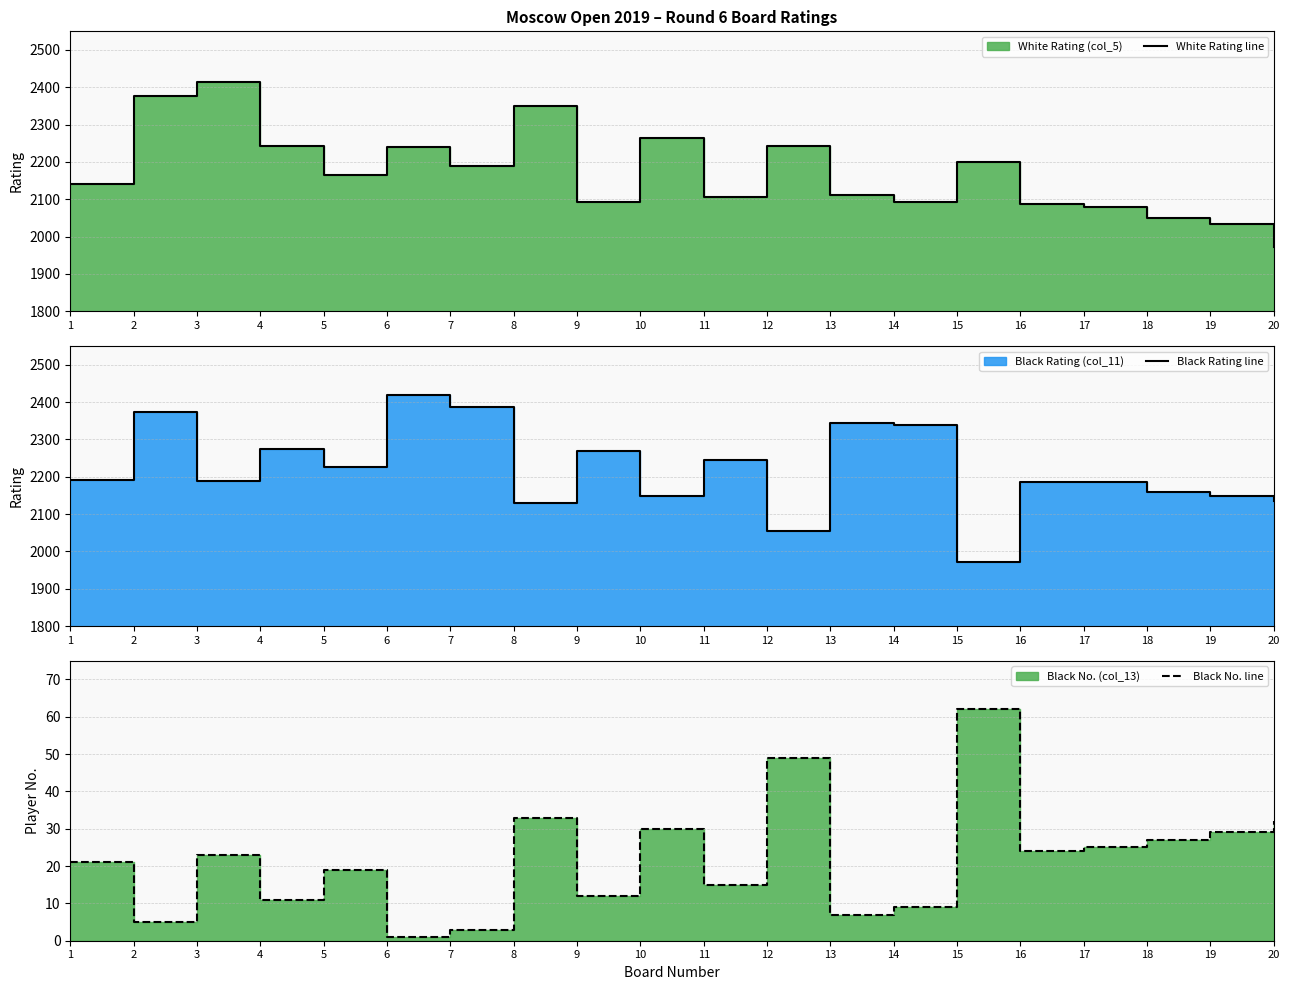

List the labels in order of Black Rating line value, smallest first.

15, 12, 8, 20, 10, 19, 18, 16, 17, 3, 1, 5, 11, 9, 4, 14, 13, 2, 7, 6